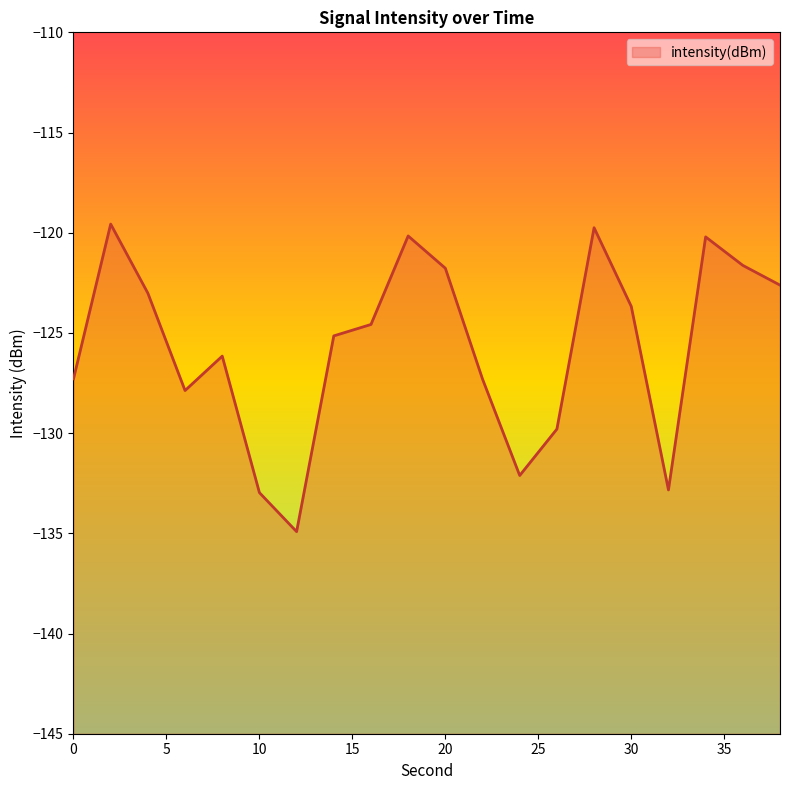

What is the sum of all values?

-2513.4